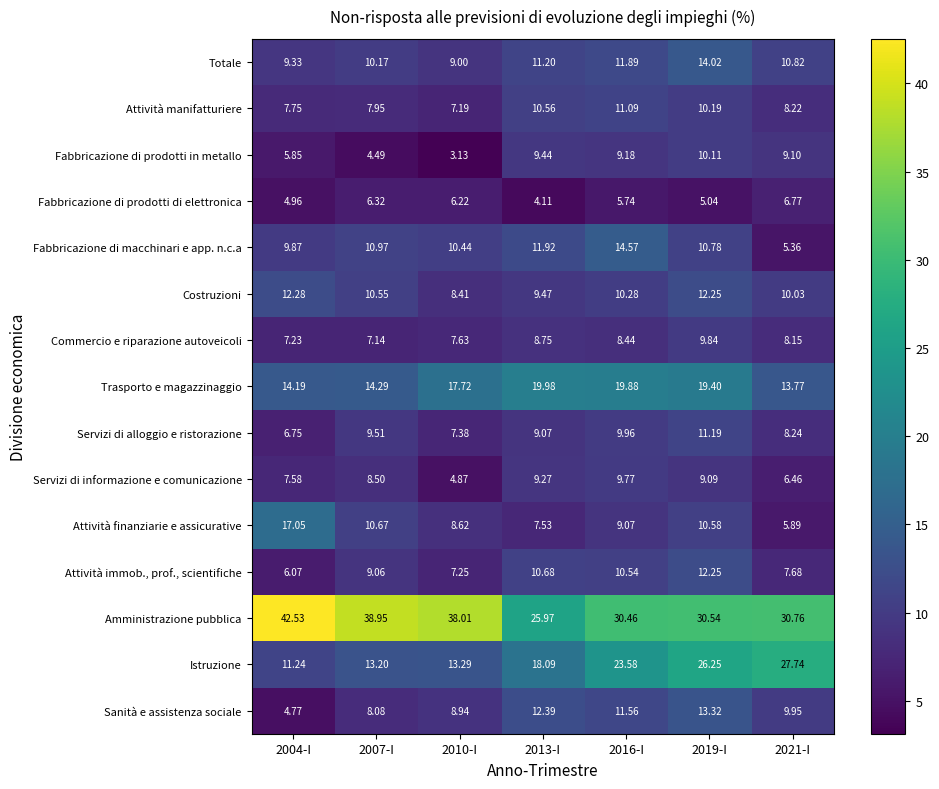

Count the number of data series in this chart.

15